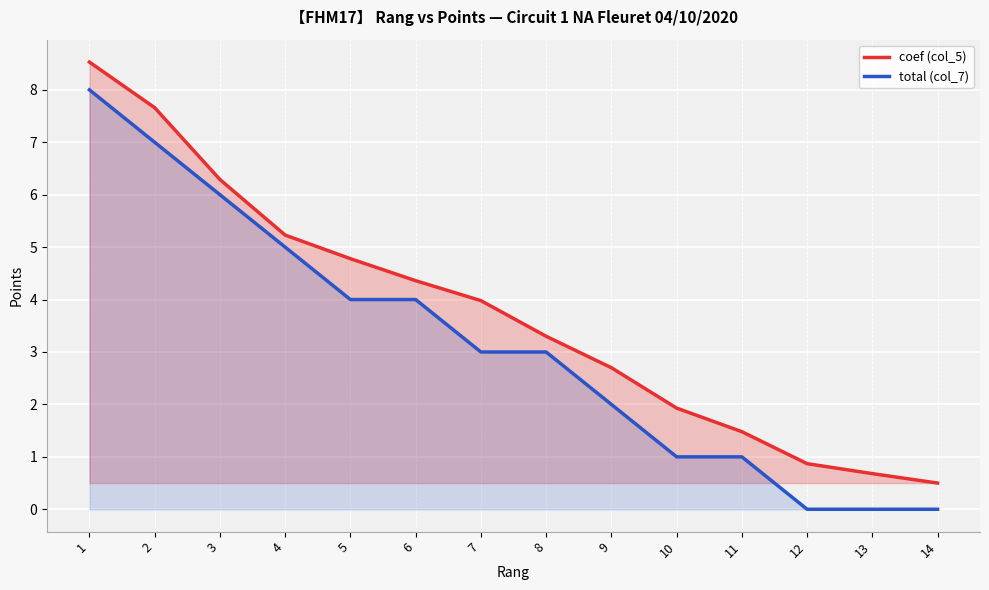

Which has a higher value, 9 or 12?

9